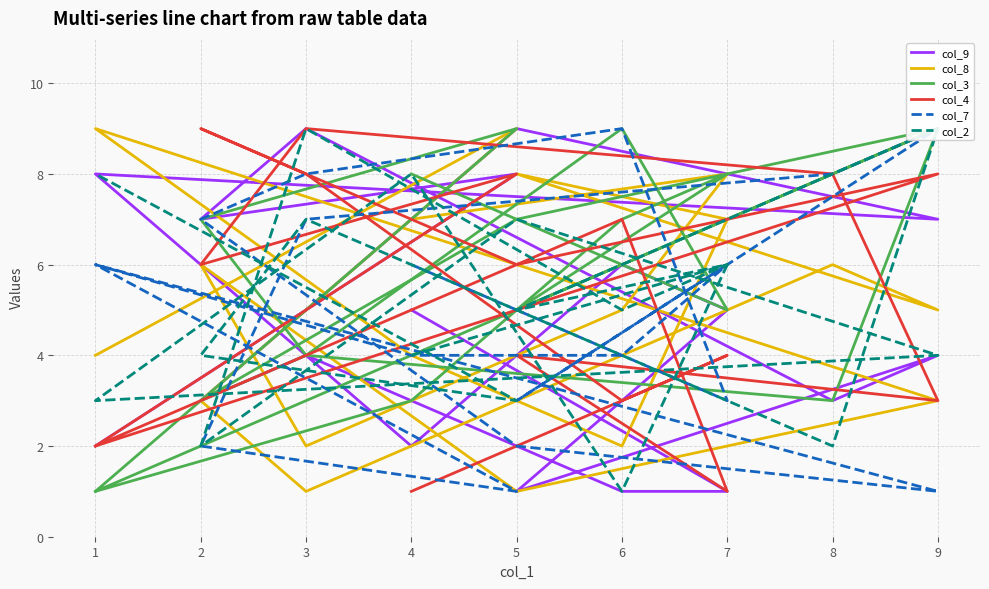

Does the chart display data point markers on the line(s)?

No